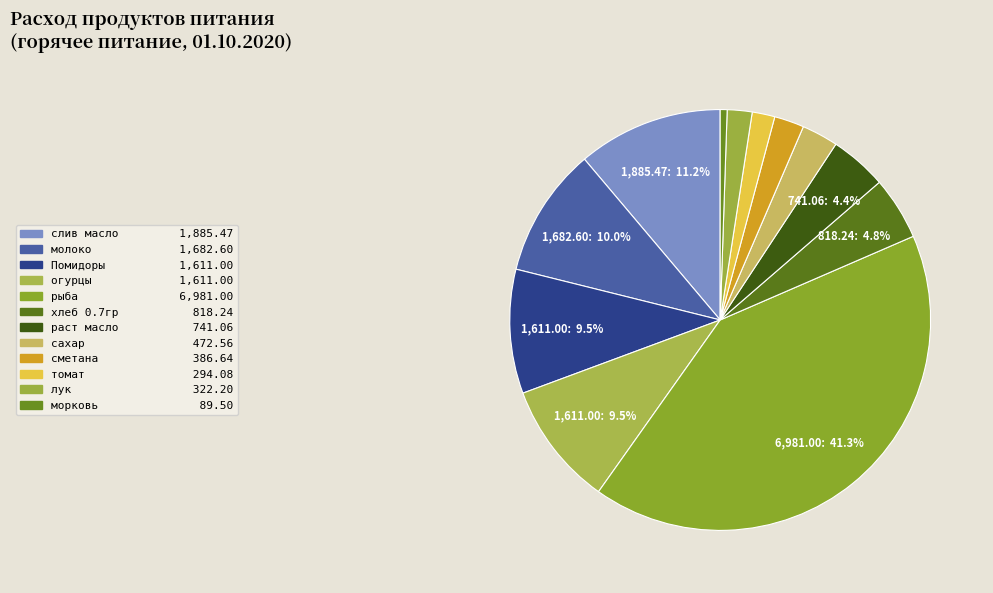

To the nearest percent, what is the difference between the largest and smallest slice percentages?

41%